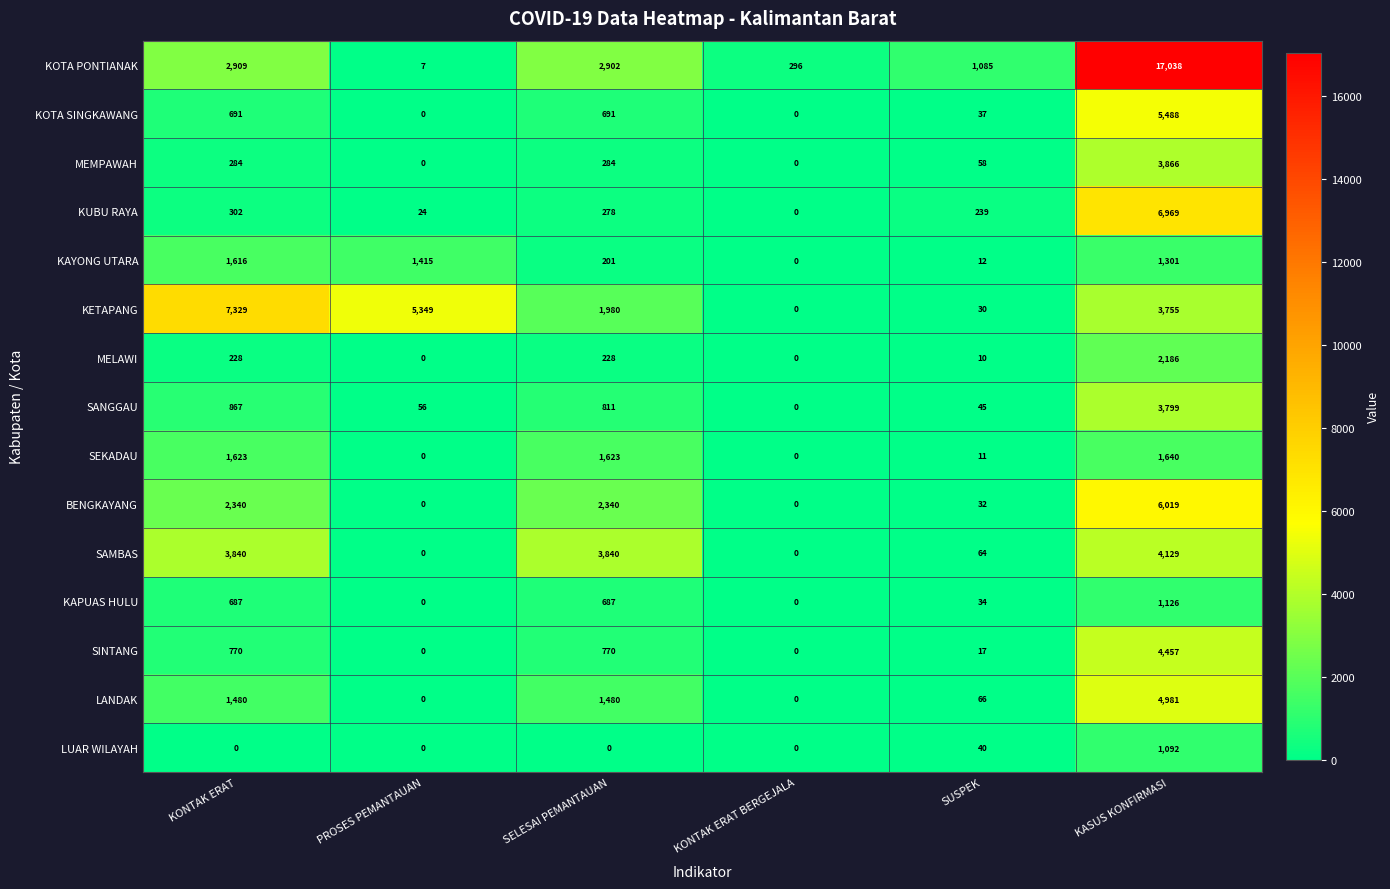

What is the spread (max minus min) of values at KONTAK ERAT?

7329